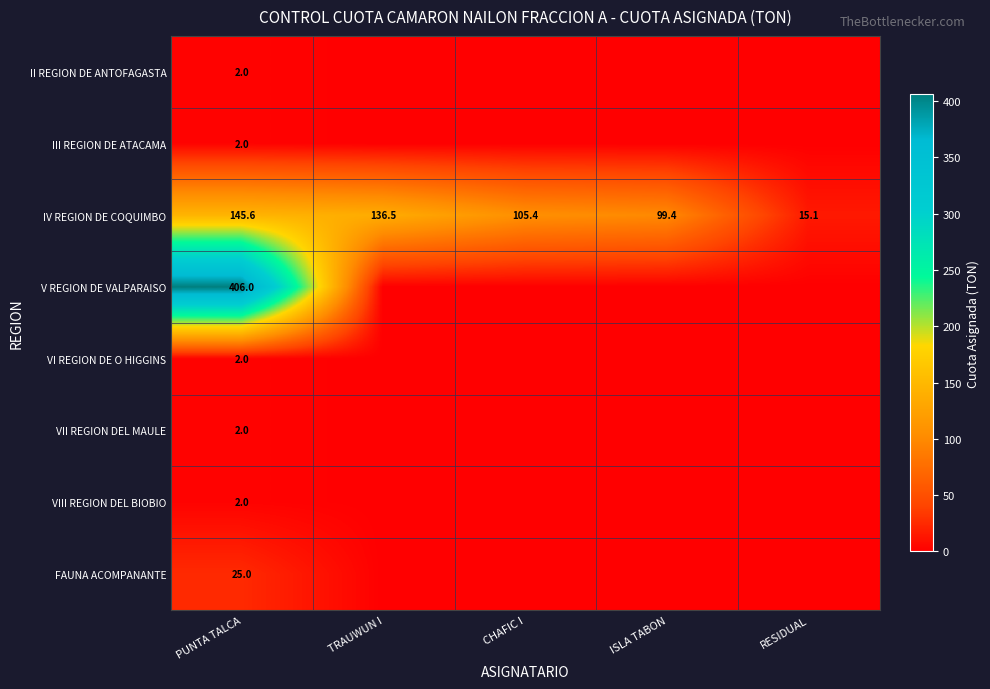

The IV REGION DE COQUIMBO series shows 145.6 at PUNTA TALCA. True or false?

True